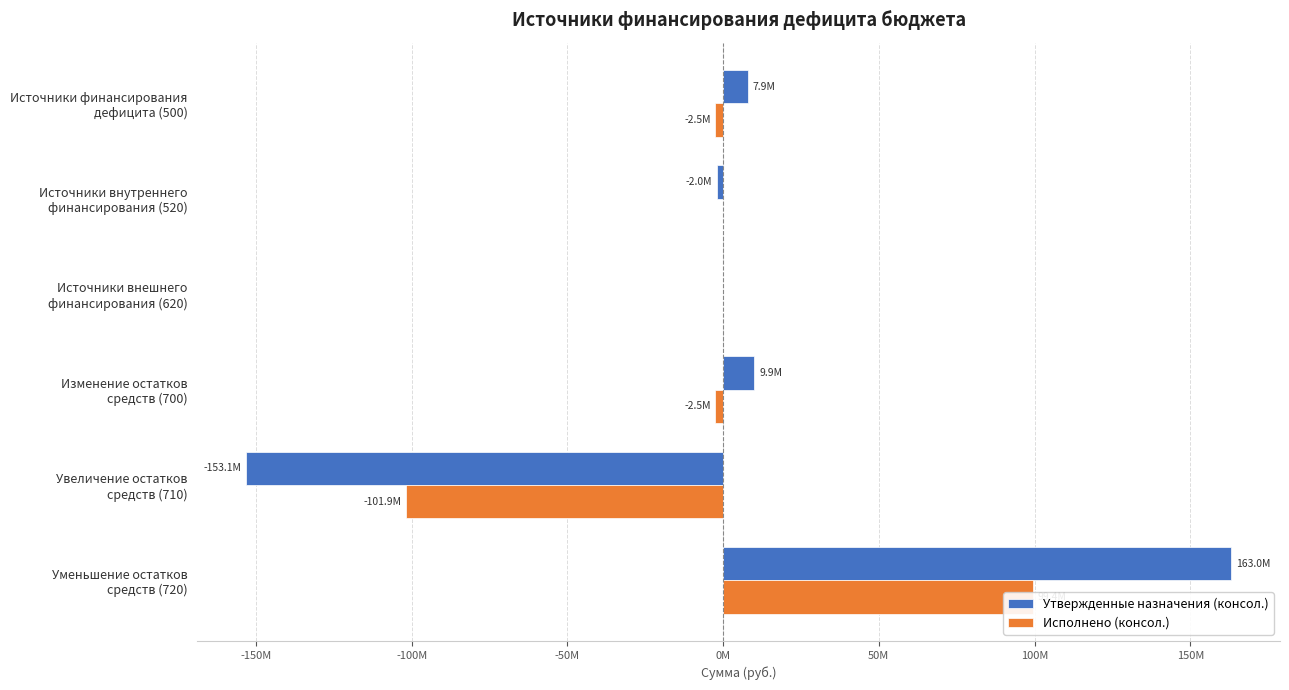

Does the chart contain any negative values?

Yes